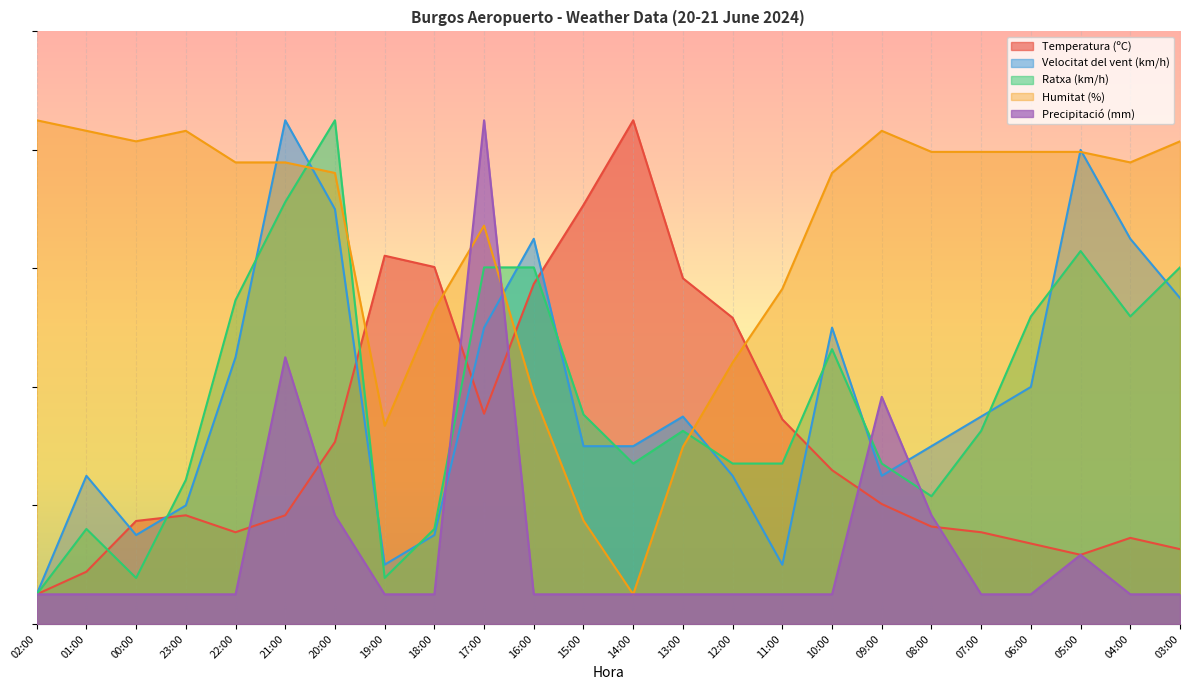

What is the value of the Humitat (%) point at the 19th from the left?

79.7